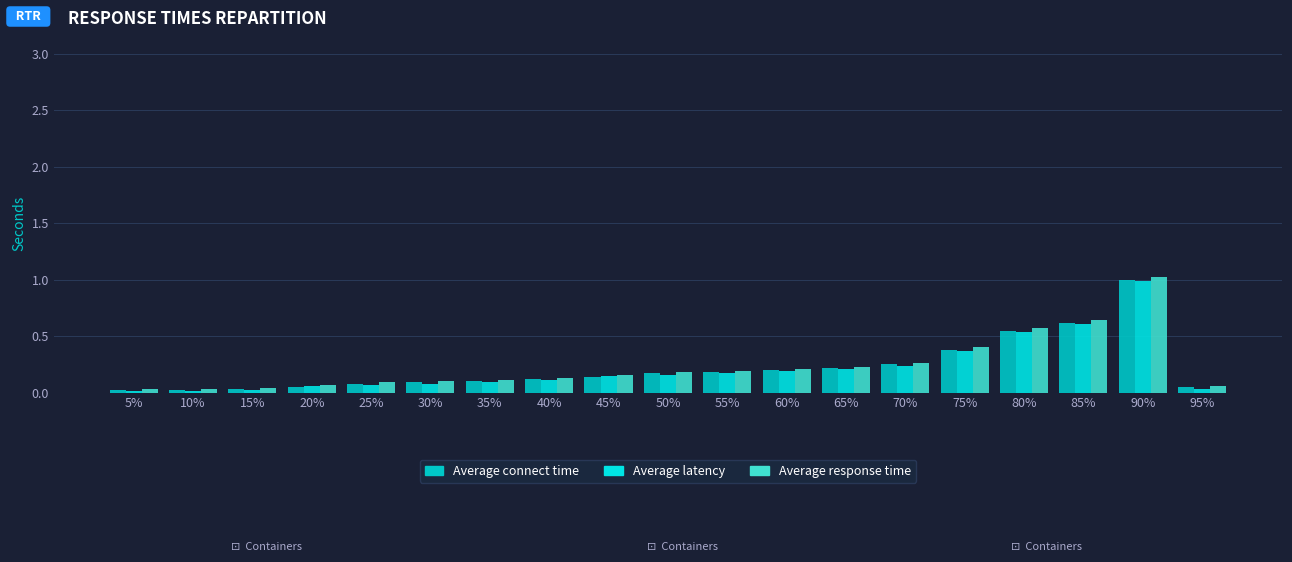

What is the difference between the maximum and minimum values in the Average response time series?

1.0